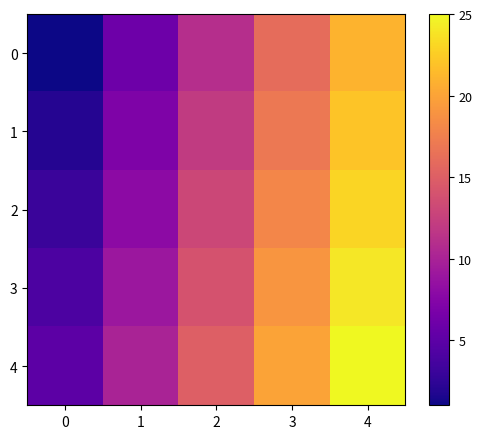

Rank the series by their maximum value, from lowest to highest.

0, 1, 2, 3, 4